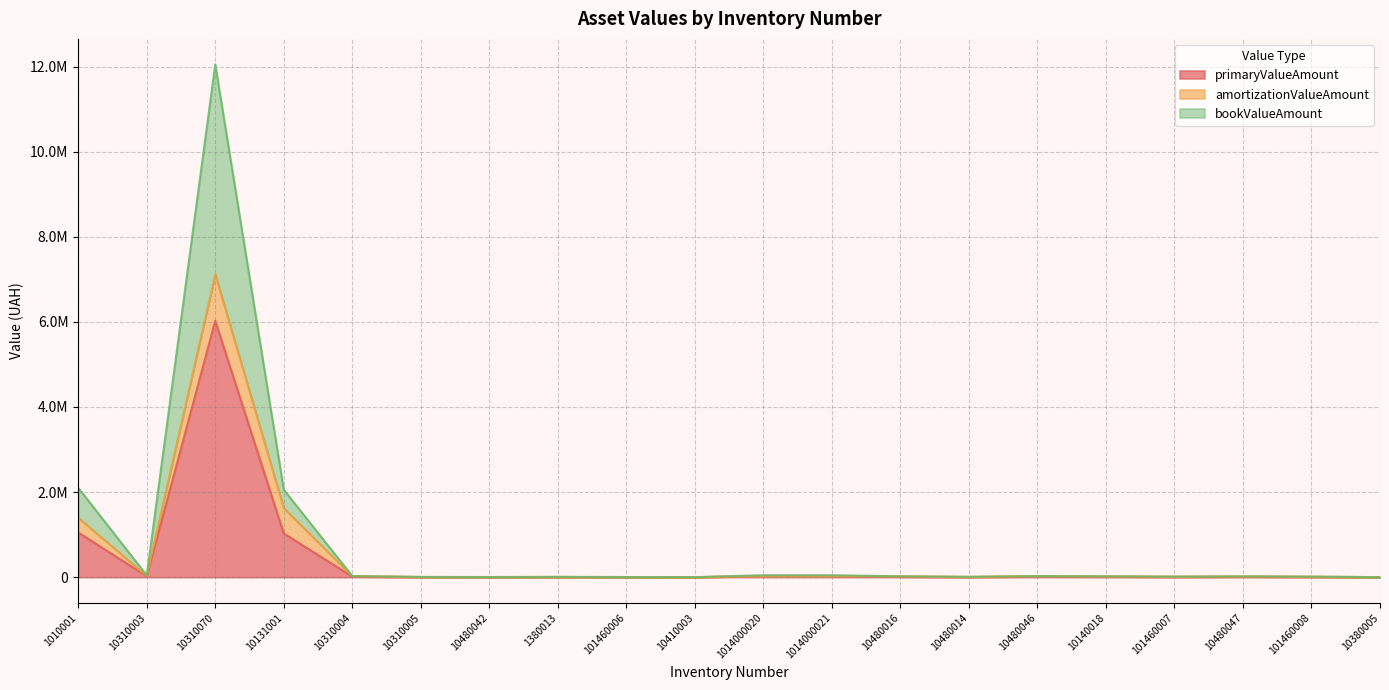

At which label does primaryValueAmount first exceed 9965?

1010001